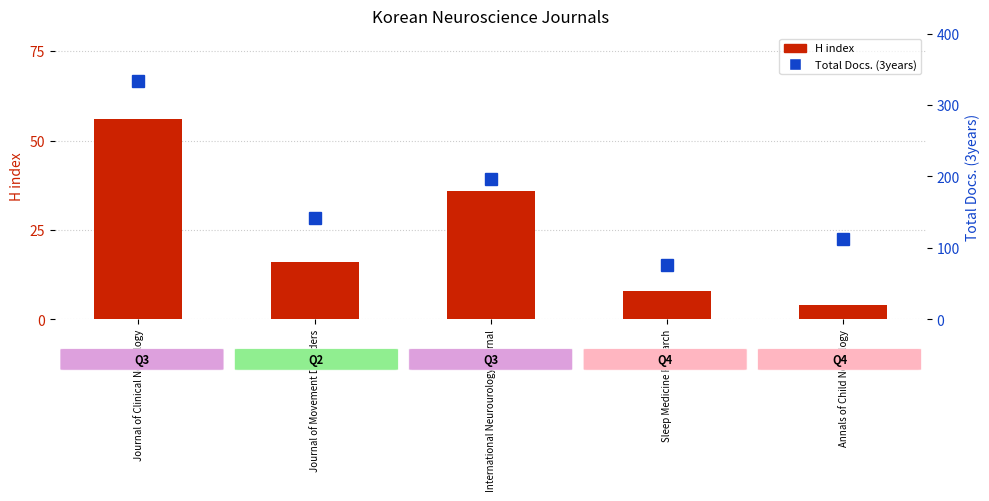

What is the value of the Total Docs. (3years) bar at the 4th from the left?

76